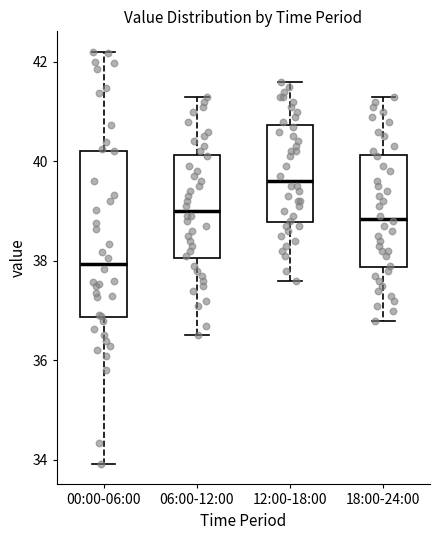

Reading left to right, transcribe this box plot: for each box, give where its median line is, the range the box spans, and where its two whiskers end, as read against the y-axis. The values are not printed on the chart, so give them approximately, as read against the axis.

00:00-06:00: median 38.0, box 36.8 to 40.2, whiskers 34.0 to 42.2
06:00-12:00: median 39.0, box 38.0 to 40.2, whiskers 36.6 to 41.4
12:00-18:00: median 39.6, box 38.8 to 40.8, whiskers 37.6 to 41.6
18:00-24:00: median 38.8, box 37.8 to 40.2, whiskers 36.8 to 41.4